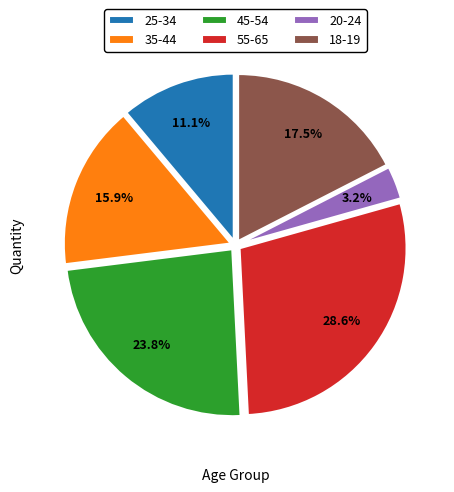

Rank the categories by value from highest to lowest.

55-65, 45-54, 18-19, 35-44, 25-34, 20-24